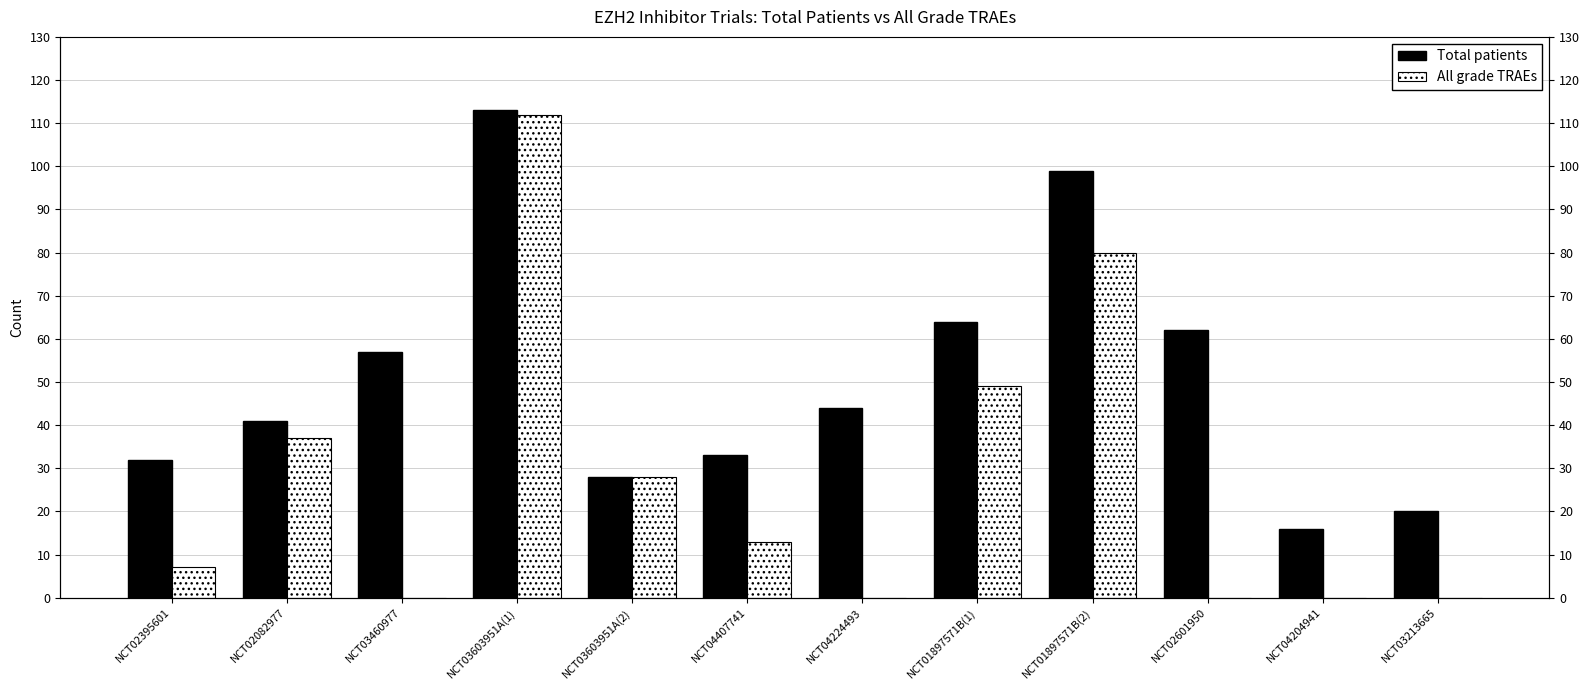

What is the difference between the maximum and minimum values in the Total patients series?

97